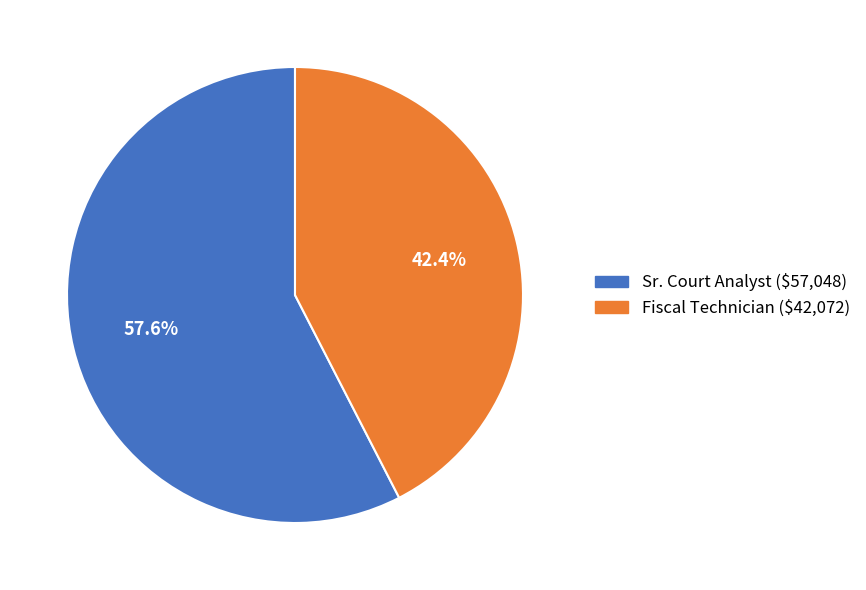

To the nearest percent, what portion does Fiscal Technician represent?

42%